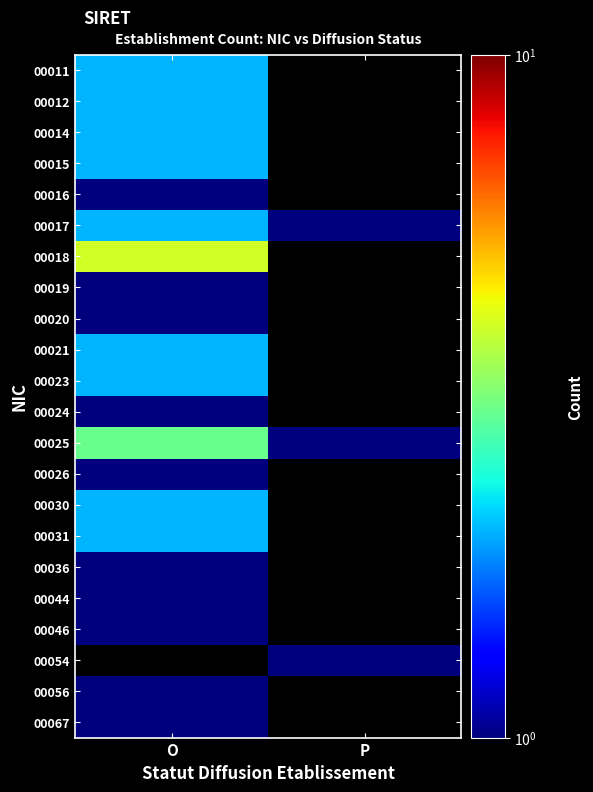

Which has a higher value, P or O?

O